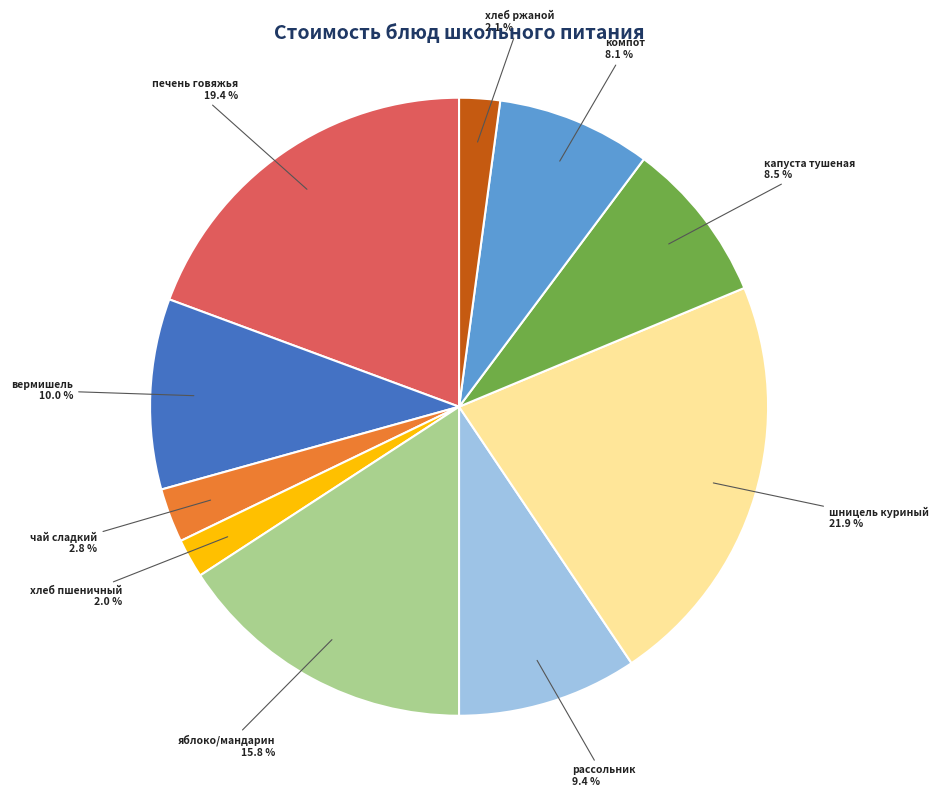

Is there any slice that represents more than half of the pie?

No